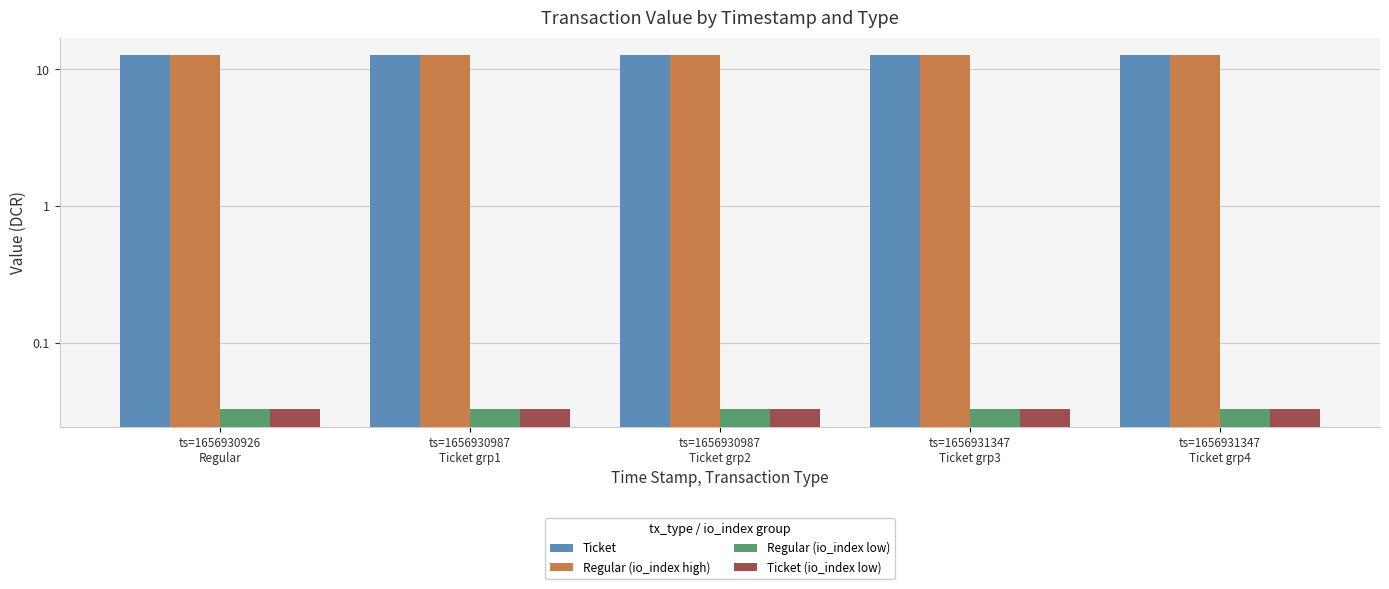

Reading right to left, transcribe all the data shown in this chart.

Ticket: ts=1656931347
Ticket grp4=12.6	ts=1656931347
Ticket grp3=12.6	ts=1656930987
Ticket grp2=12.6	ts=1656930987
Ticket grp1=12.6	ts=1656930926
Regular=12.6
Regular (io_index high): ts=1656931347
Ticket grp4=12.6	ts=1656931347
Ticket grp3=12.6	ts=1656930987
Ticket grp2=12.6	ts=1656930987
Ticket grp1=12.6	ts=1656930926
Regular=12.6
Regular (io_index low): ts=1656931347
Ticket grp4=0.0	ts=1656931347
Ticket grp3=0.0	ts=1656930987
Ticket grp2=0.0	ts=1656930987
Ticket grp1=0.0	ts=1656930926
Regular=0.0
Ticket (io_index low): ts=1656931347
Ticket grp4=0.0	ts=1656931347
Ticket grp3=0.0	ts=1656930987
Ticket grp2=0.0	ts=1656930987
Ticket grp1=0.0	ts=1656930926
Regular=0.0